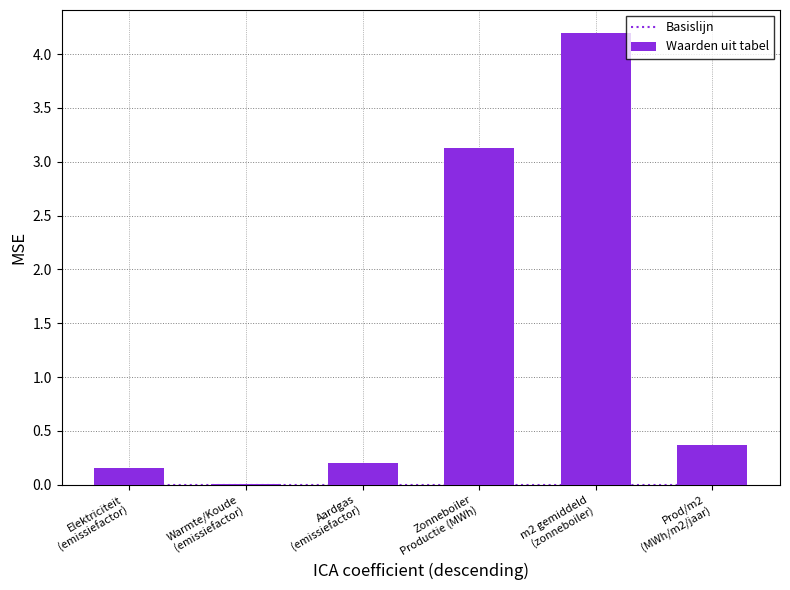

How many groups of bars are there?

6